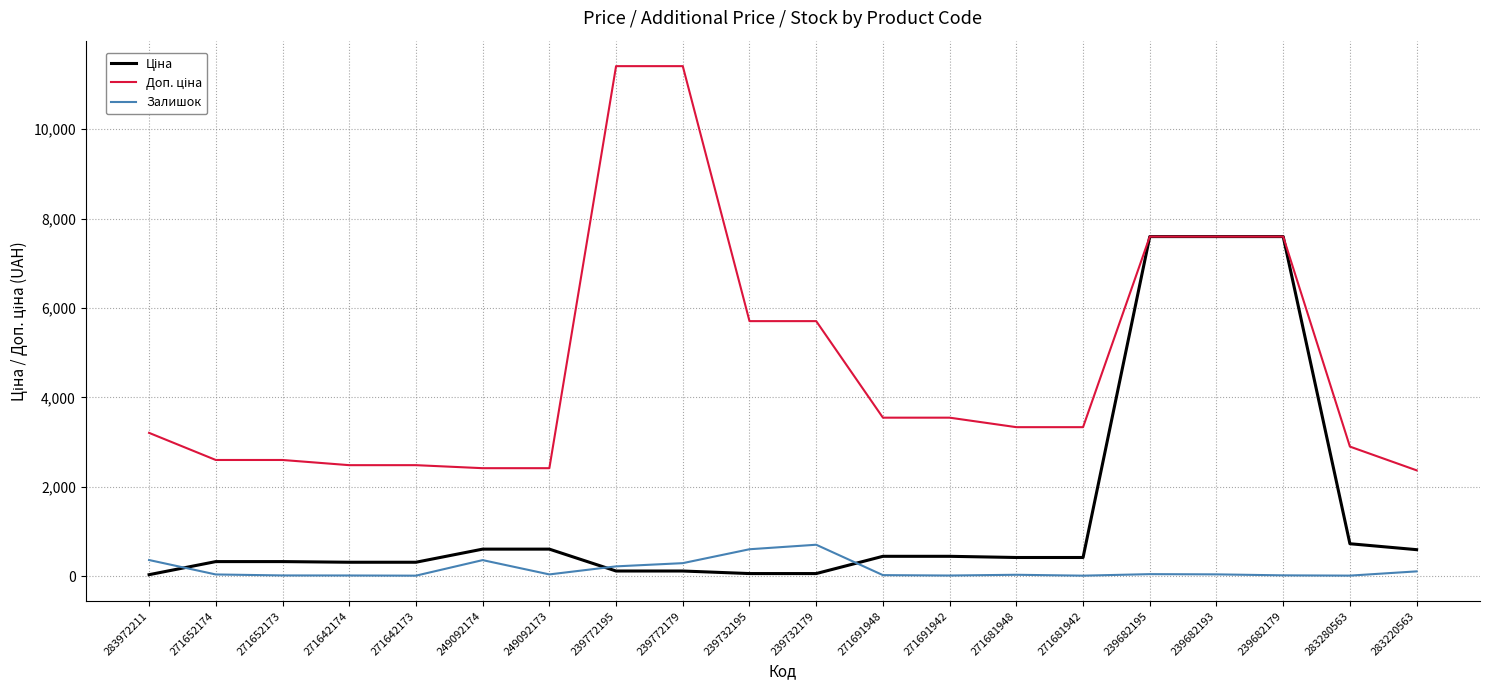

What is the greatest value displayed?

11410.0